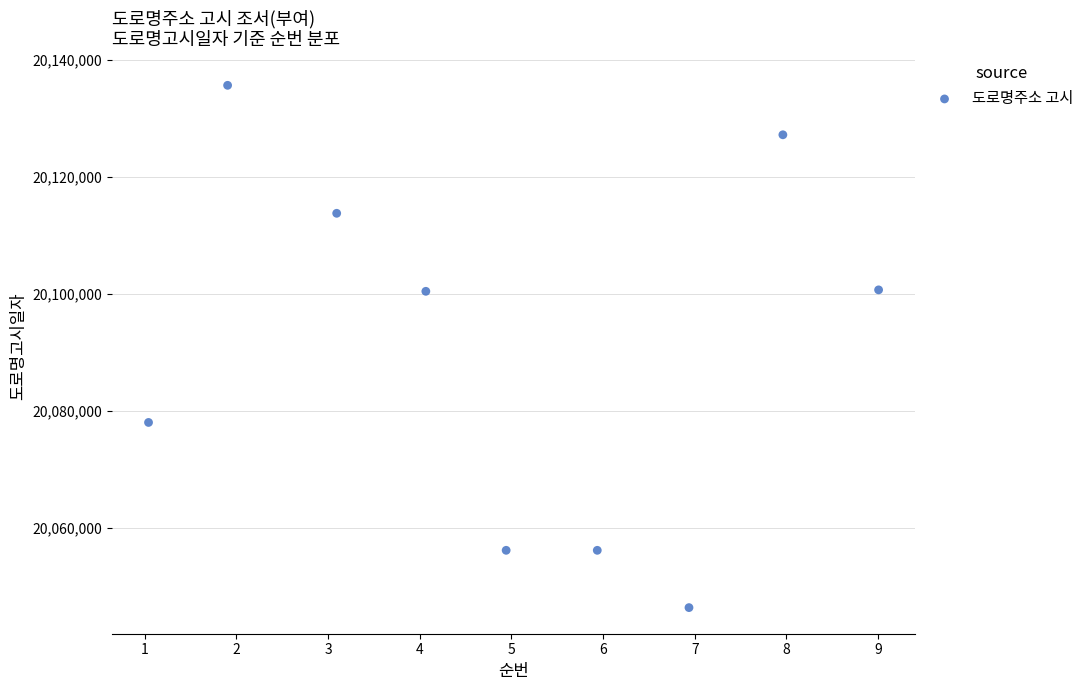

What is the range of X values (max minus min)?

8.0